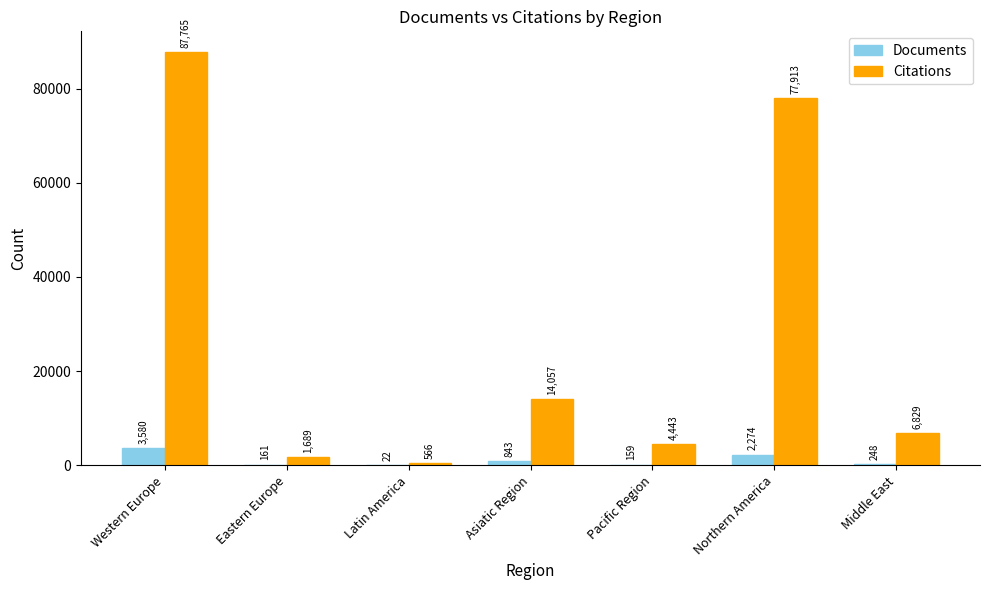

At which category is the sum across all series the highest?

Western Europe